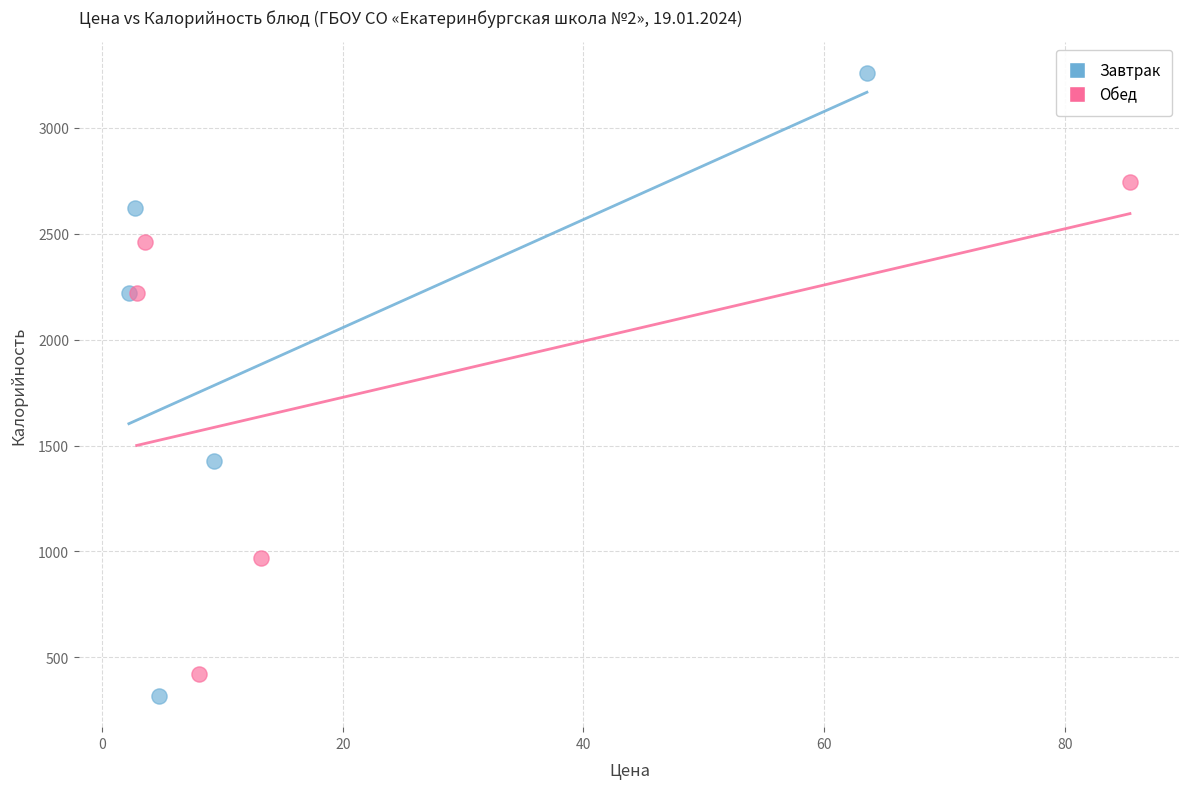

Which series reaches the maximum Y coordinate?

Завтрак